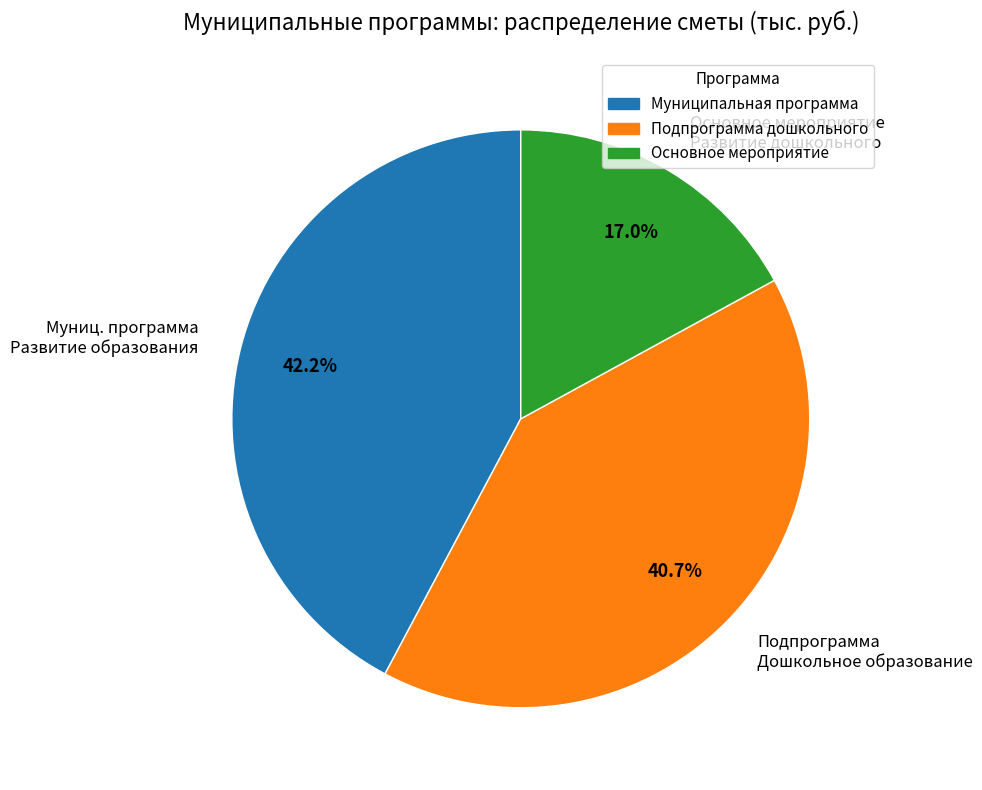

Which has a higher value, Подпрограмма Дошкольное образование or Муниц. программа Развитие образования?

Муниц. программа Развитие образования